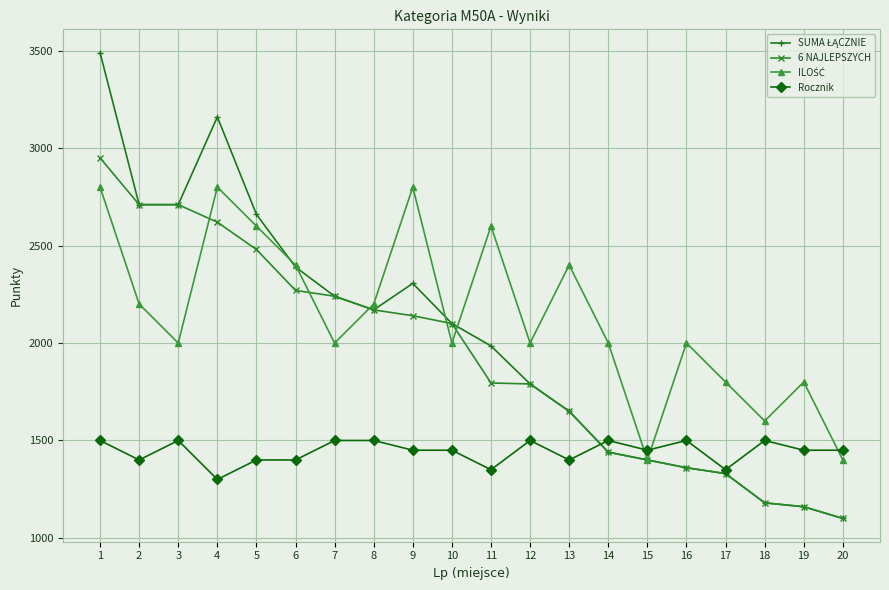

What is the spread (max minus min) of values at 3?

1210